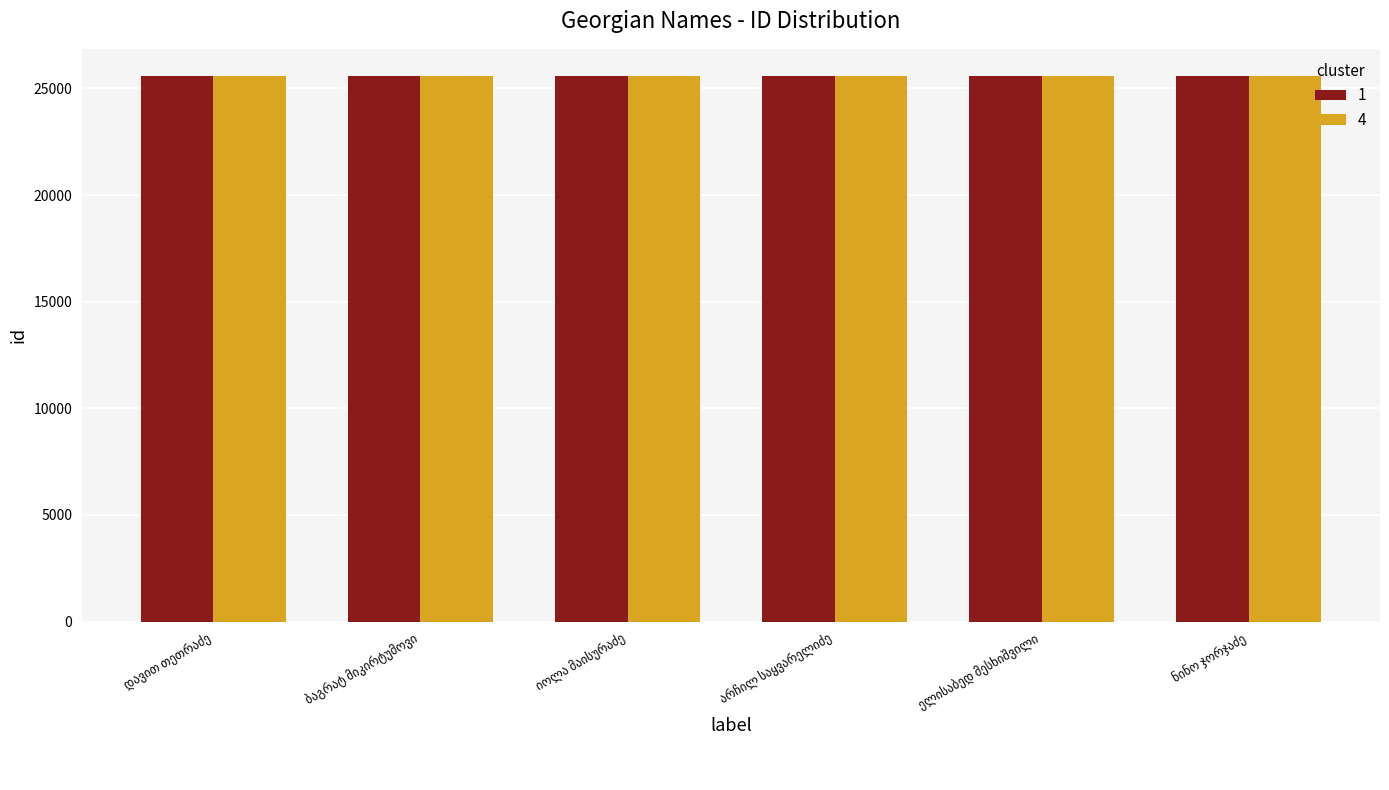

What is the minimum value shown in the chart?

25576